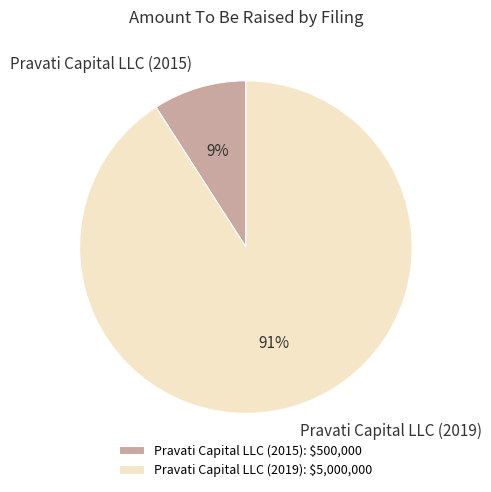

To the nearest percent, what is the combined percentage of Pravati Capital LLC (2015) and Pravati Capital LLC (2019)?

100%